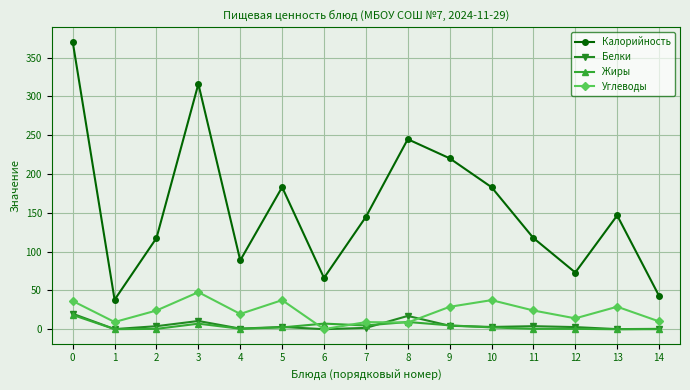

How many distinct data groups are displayed?

4